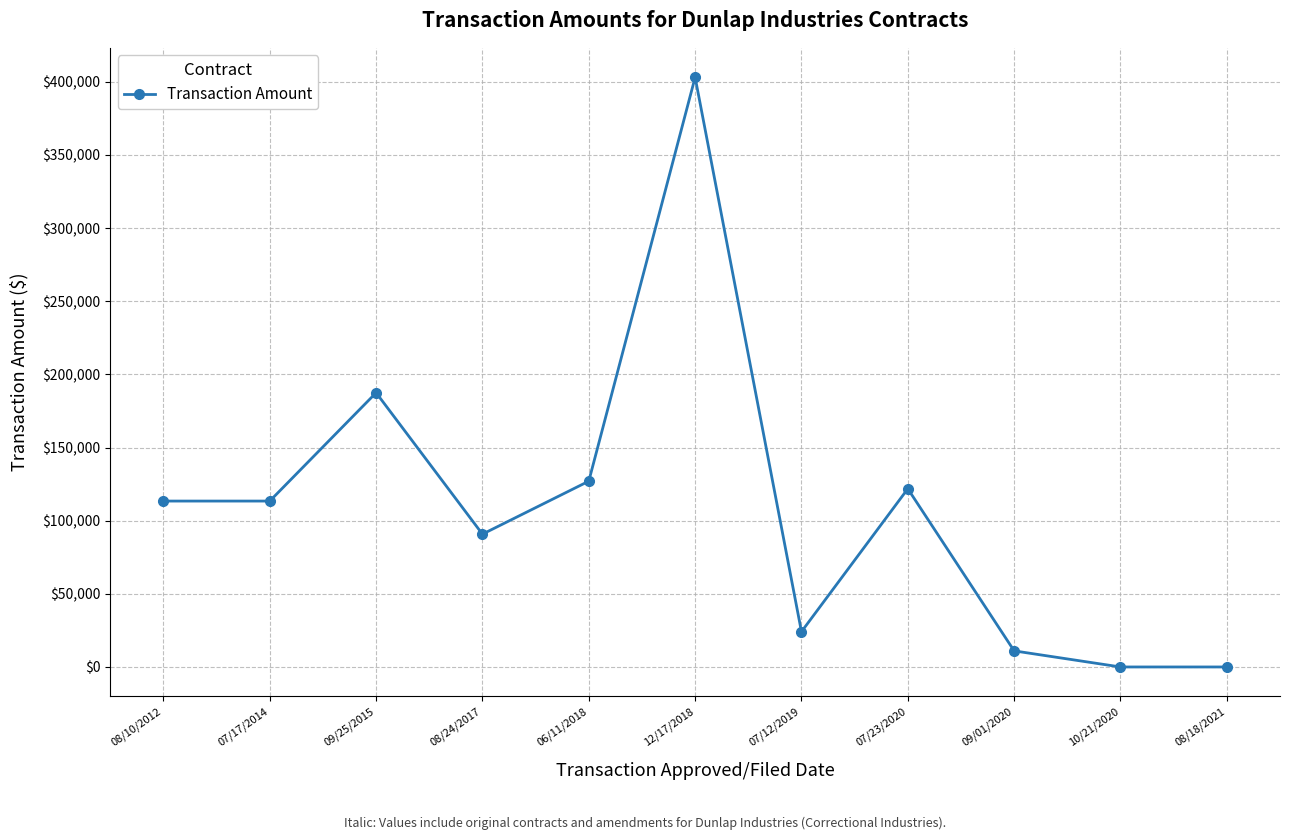

What is the difference between the second highest and minimum values?

187458.6